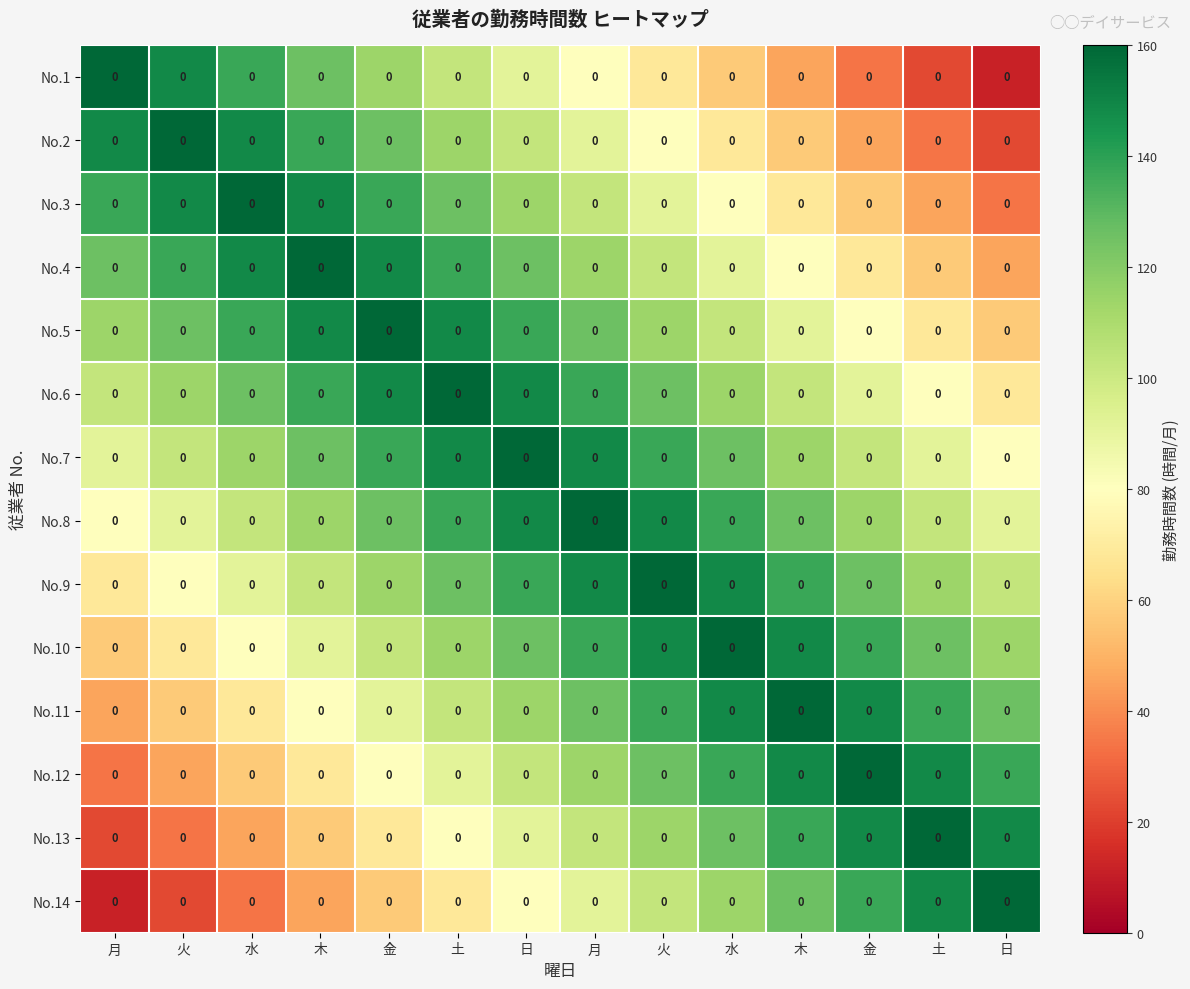

What is the spread (max minus min) of values at 月?

148.6